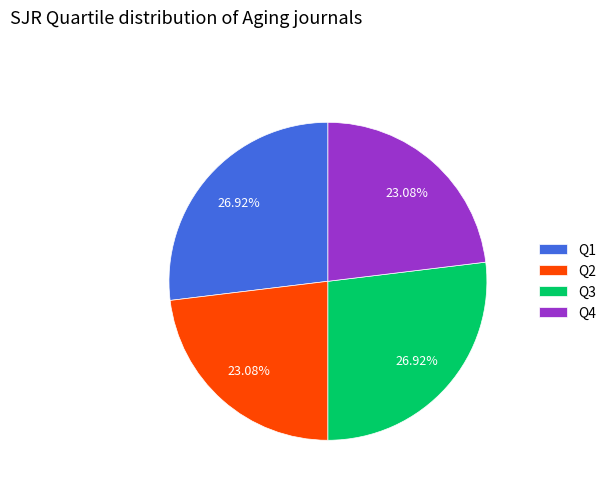

Count the number of slices in the pie.

4